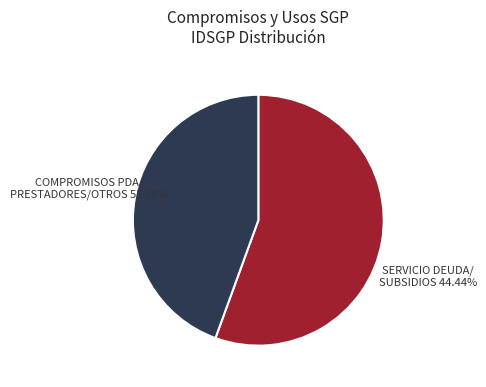

Is there a majority slice in this chart?

Yes